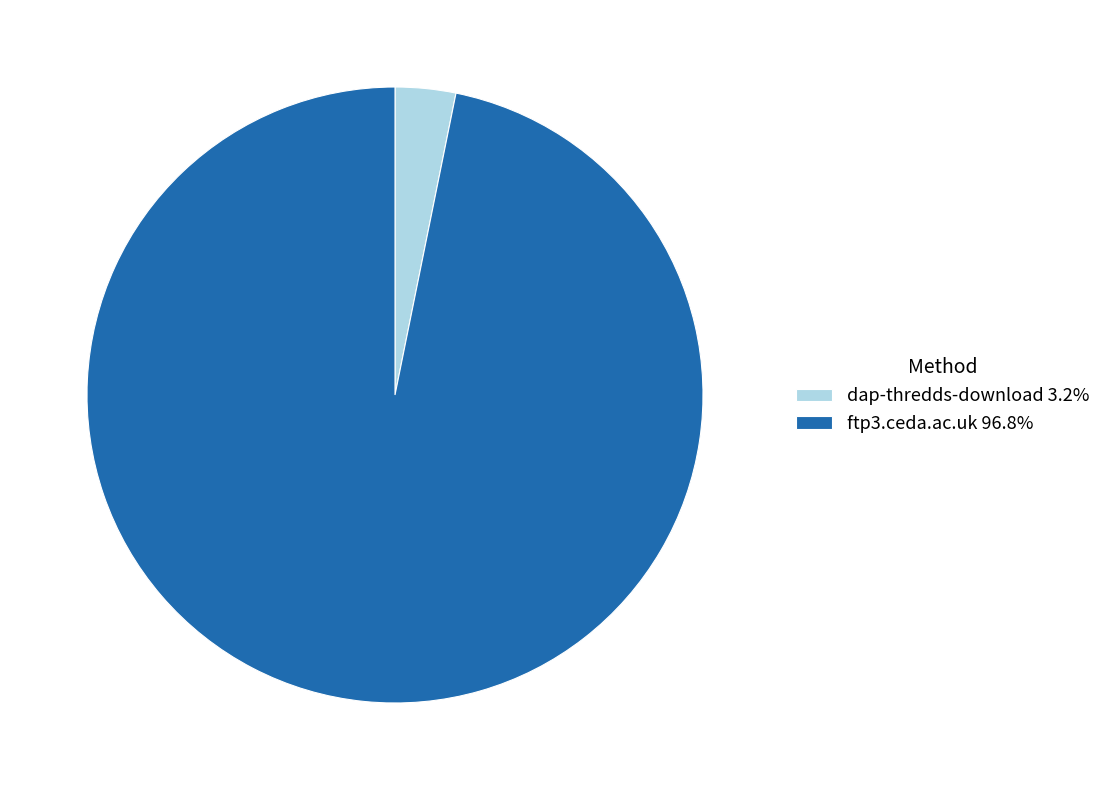

Count the number of slices in the pie.

2